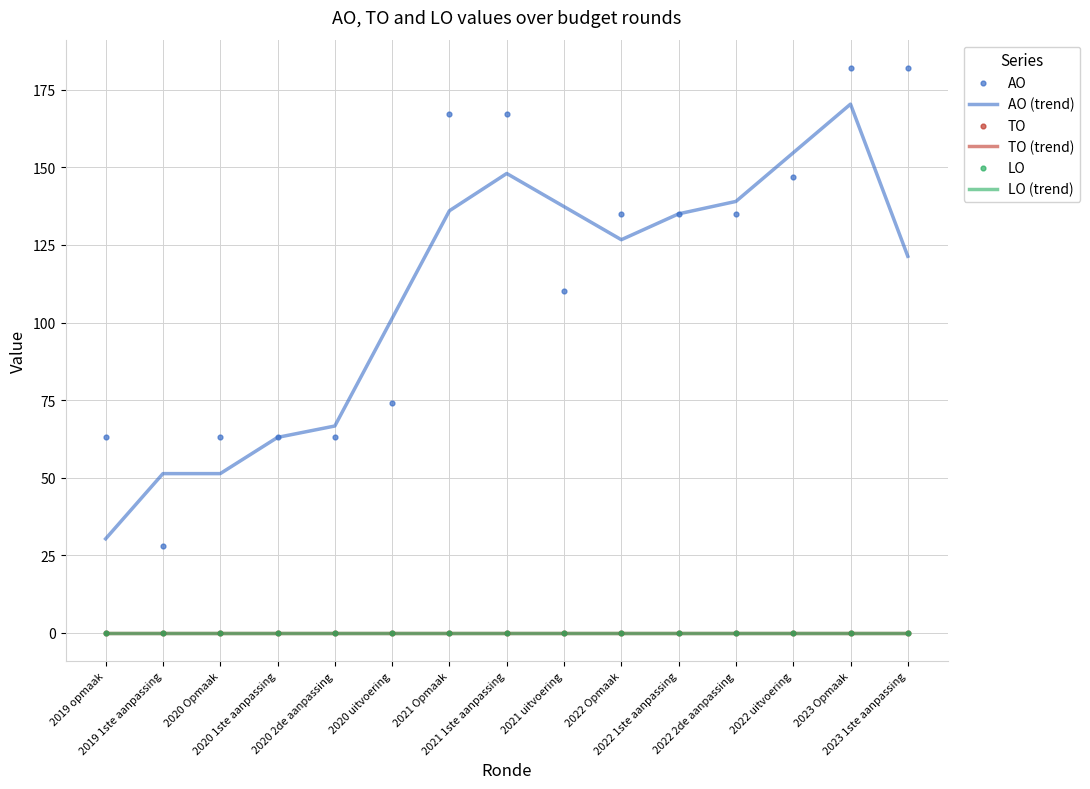

What are all the series names shown in the legend?

AO (trend), TO (trend), LO (trend), AO, TO, LO